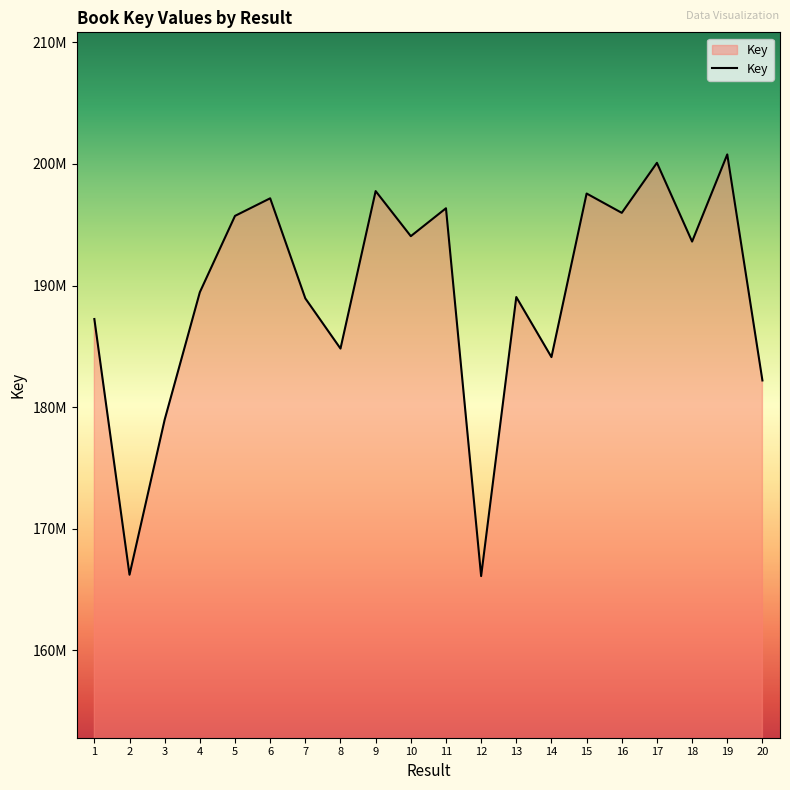

Reading left to right, what are all the values shown in this chart?

1=187247867	2=166222813	3=178976854	4=189451681	5=195728474	6=197173565	7=188945217	8=184819165	9=197766776	10=194060459	11=196354667	12=166112303	13=189055145	14=184117899	15=197566871	16=195977731	17=200090772	18=193616160	19=200780382	20=182197598